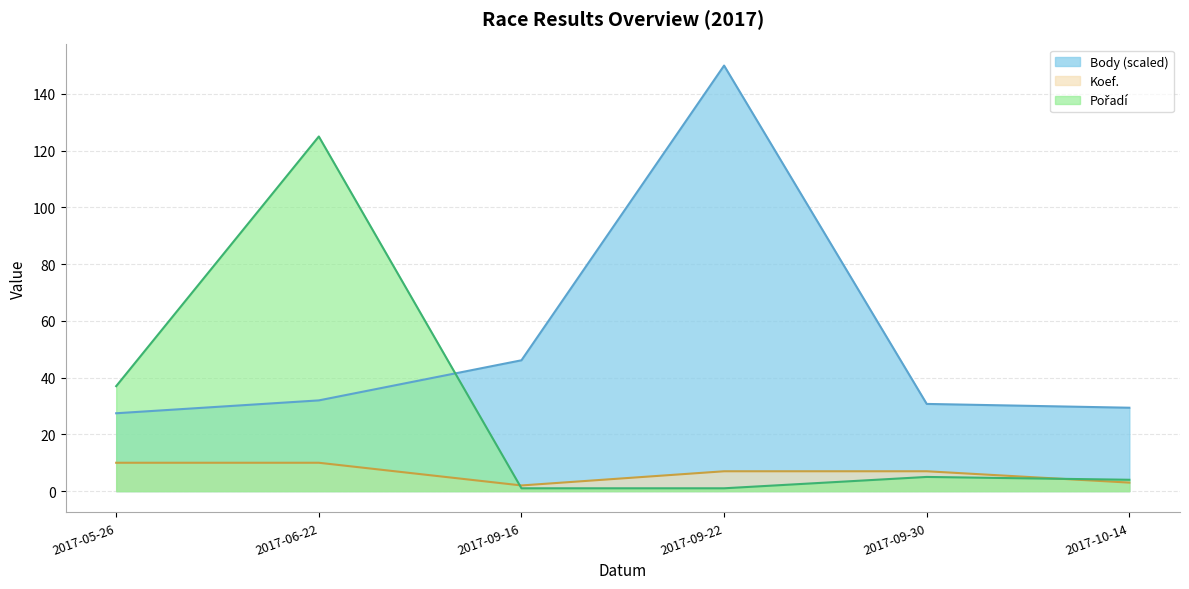

In Pořadí, how many points are higher than both neighbors (excluding endpoints)?

2